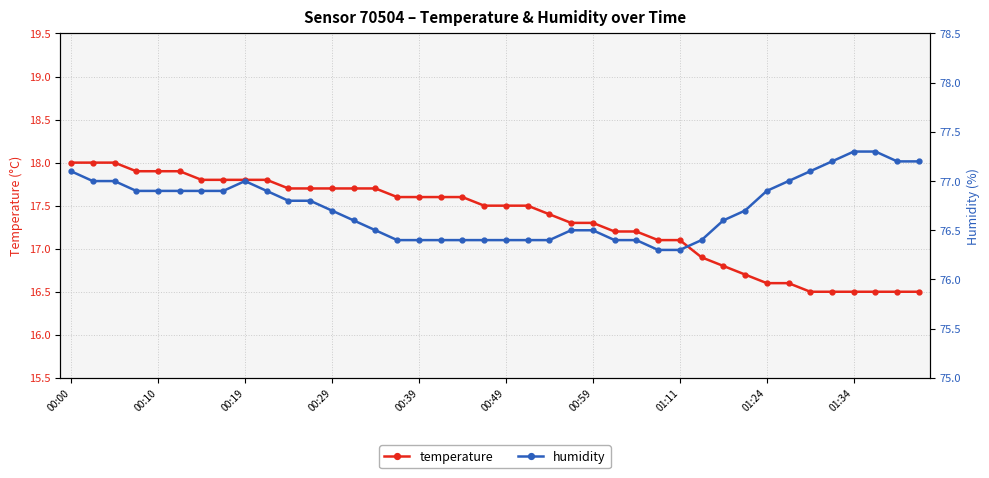

True or false: humidity and temperature intersect in this chart.

False